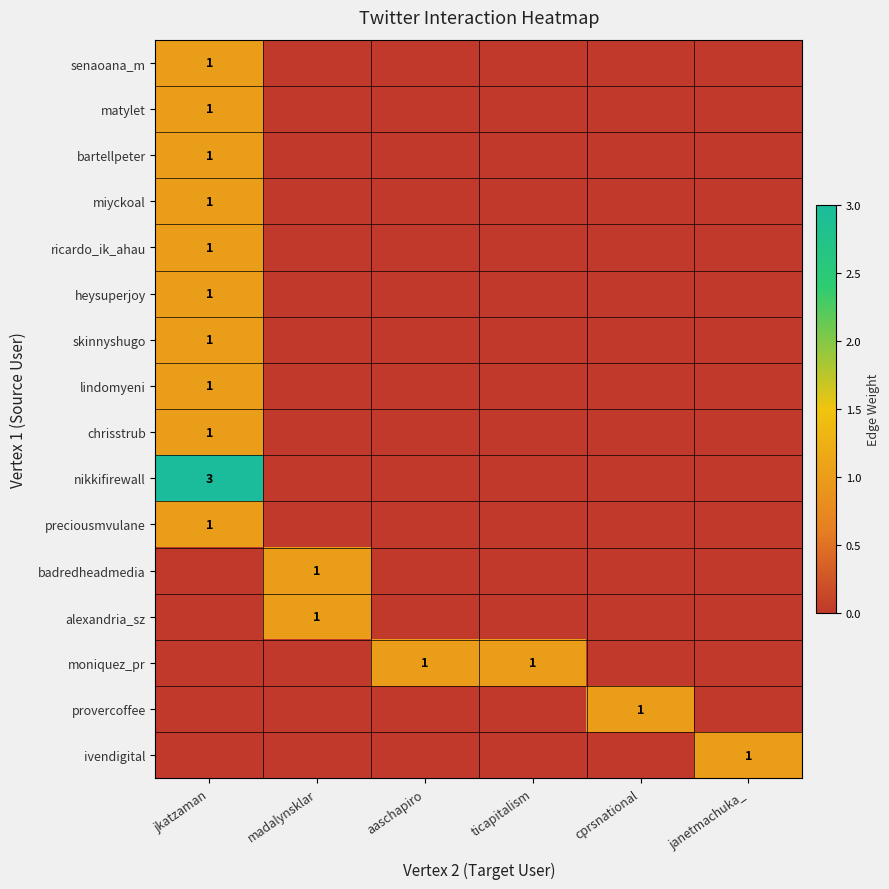

Is it true that heysuperjoy equals 0 at jkatzaman?

False